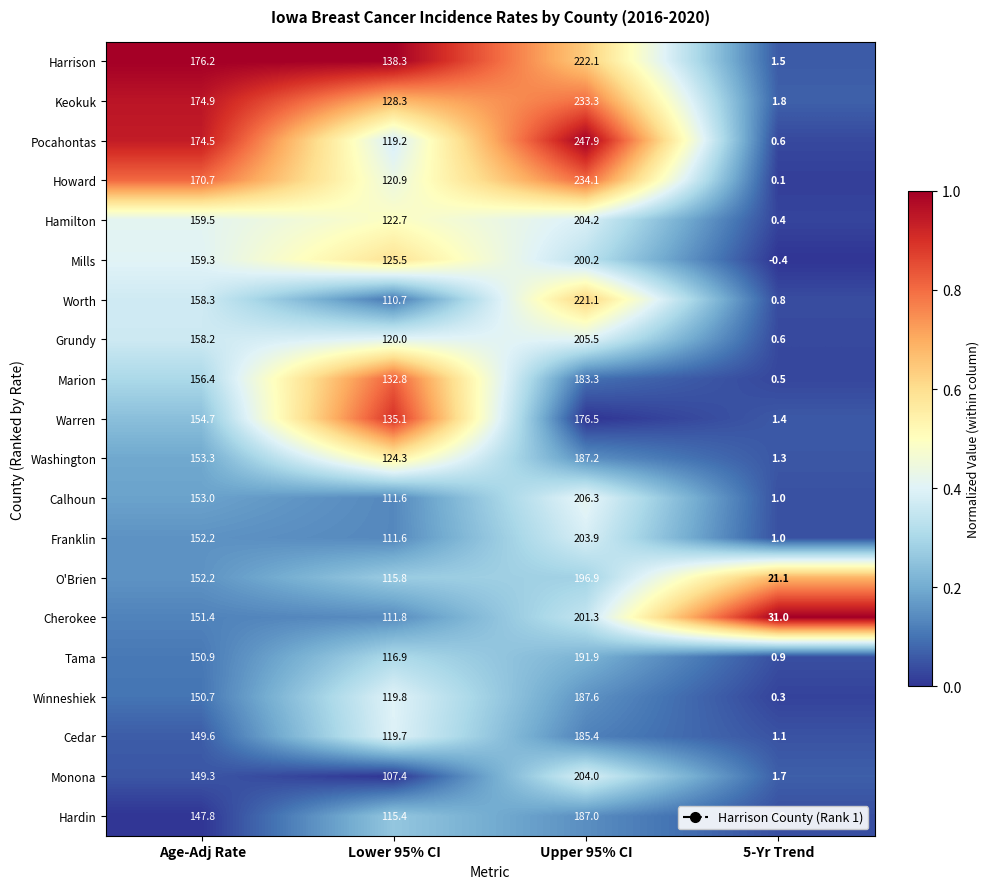

Which label corresponds to the smallest value in the chart?

5-Yr Trend